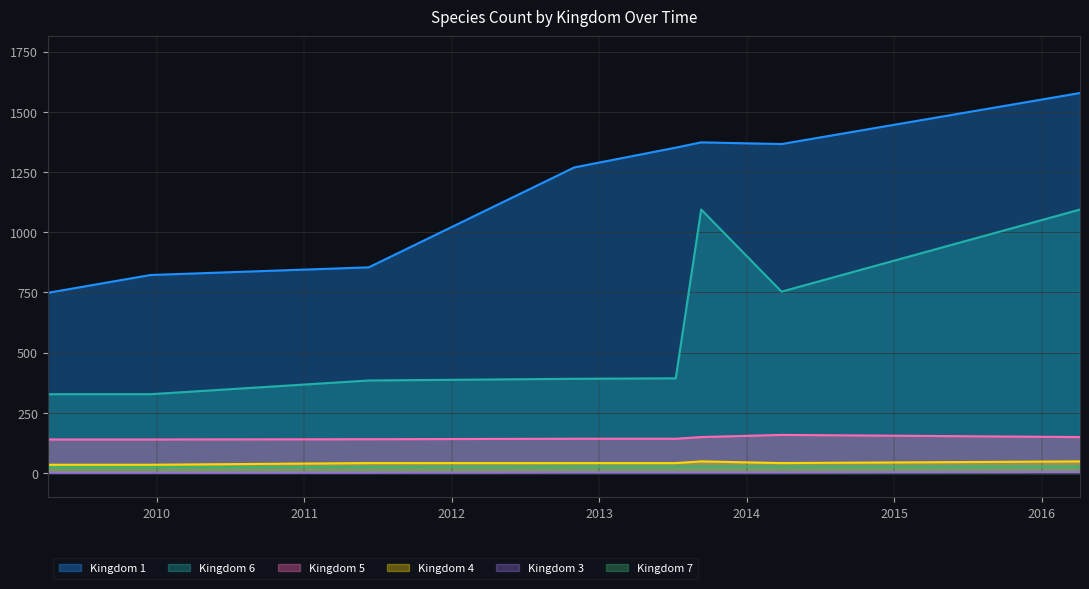

Where is the first local minimum for Kingdom 1?

2013-09-10